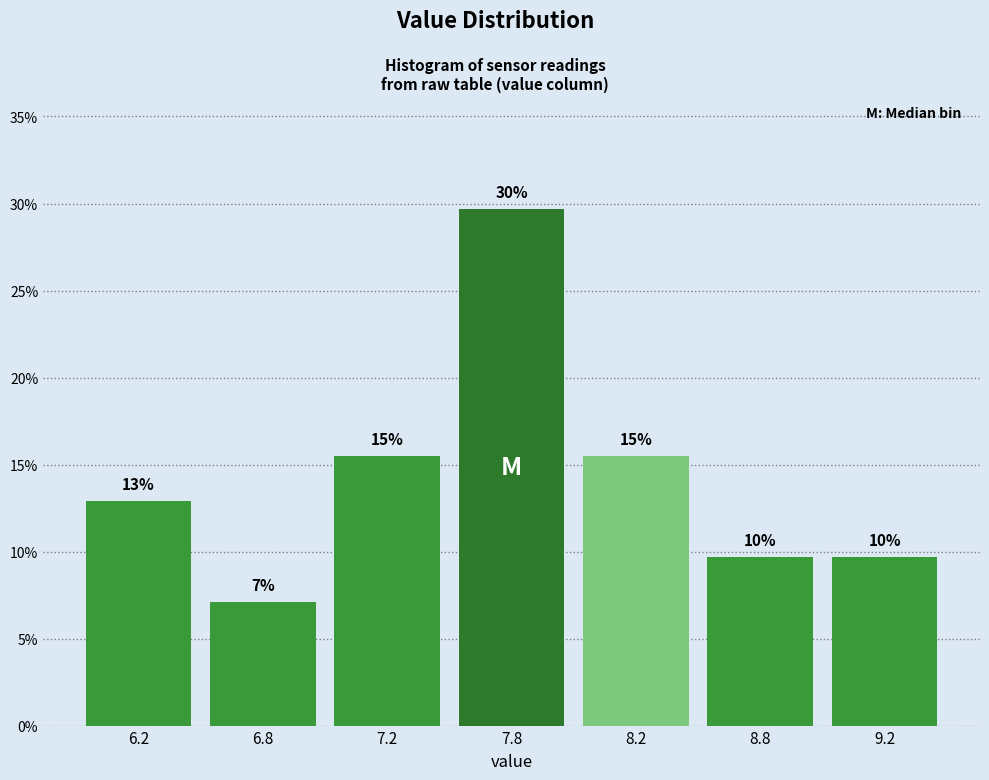

Does the chart contain any negative values?

No